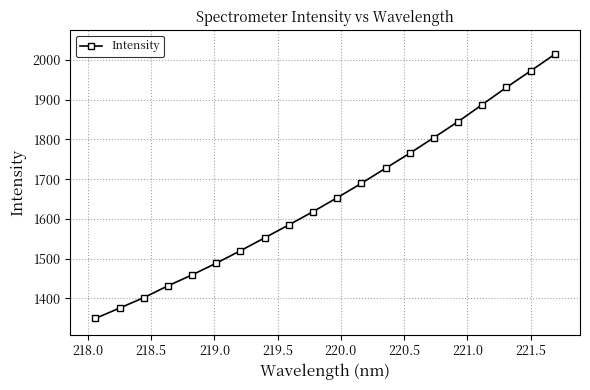

What is the minimum value shown in the chart?

1349.4